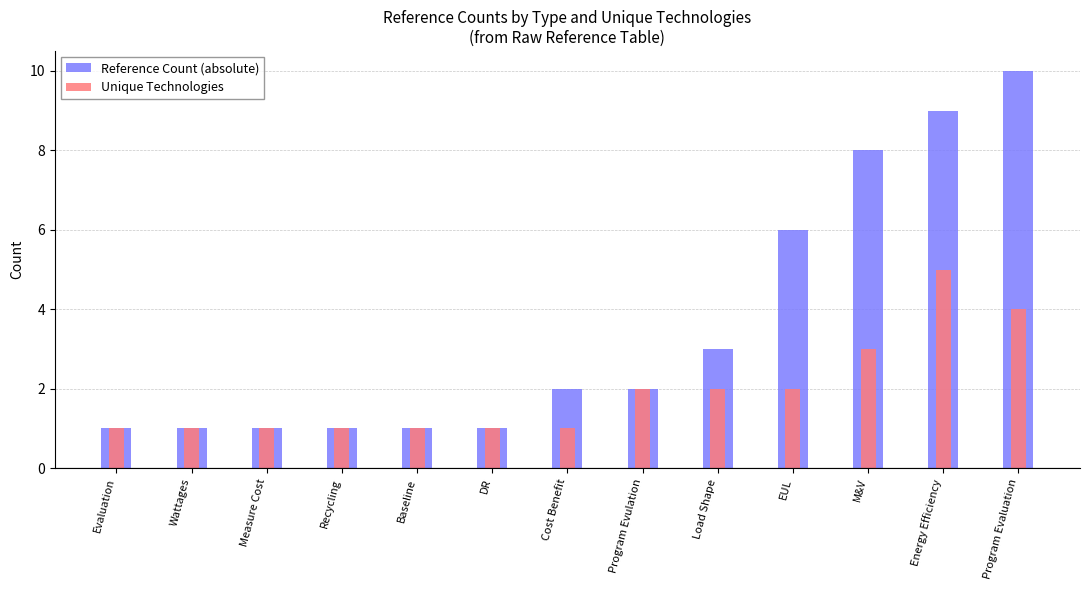

What is the value of the Reference Count (absolute) bar at the 1st from the left?

1